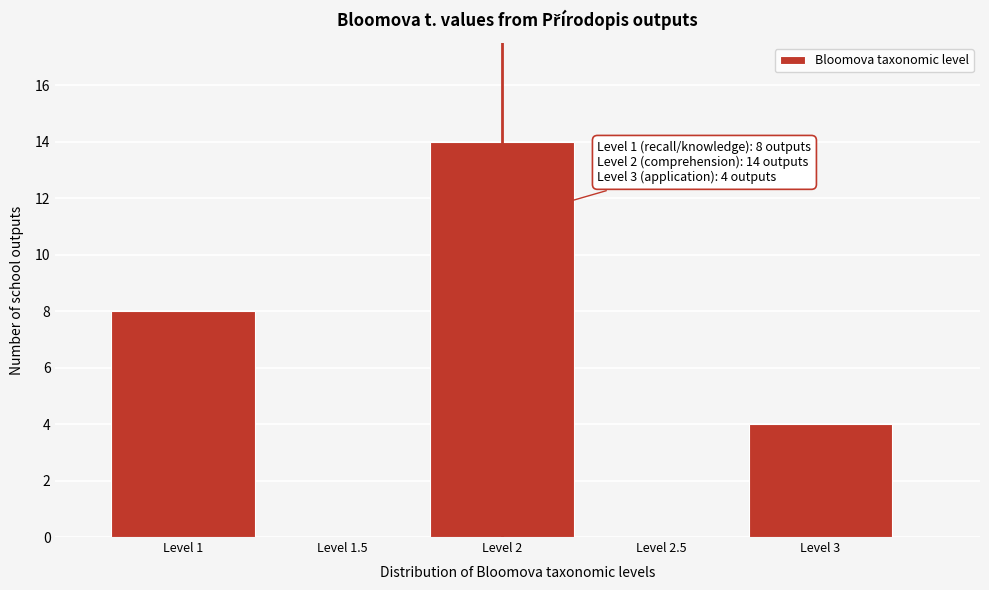

Reading left to right, extract all data points from this chart.

Level 1=8	Level 1.5=0	Level 2=14	Level 2.5=0	Level 3=4